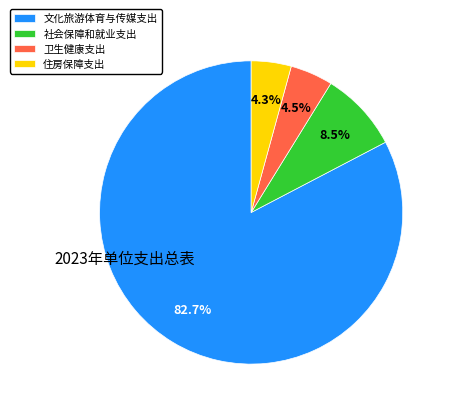

Which slice is the largest?

文化旅游体育与传媒支出